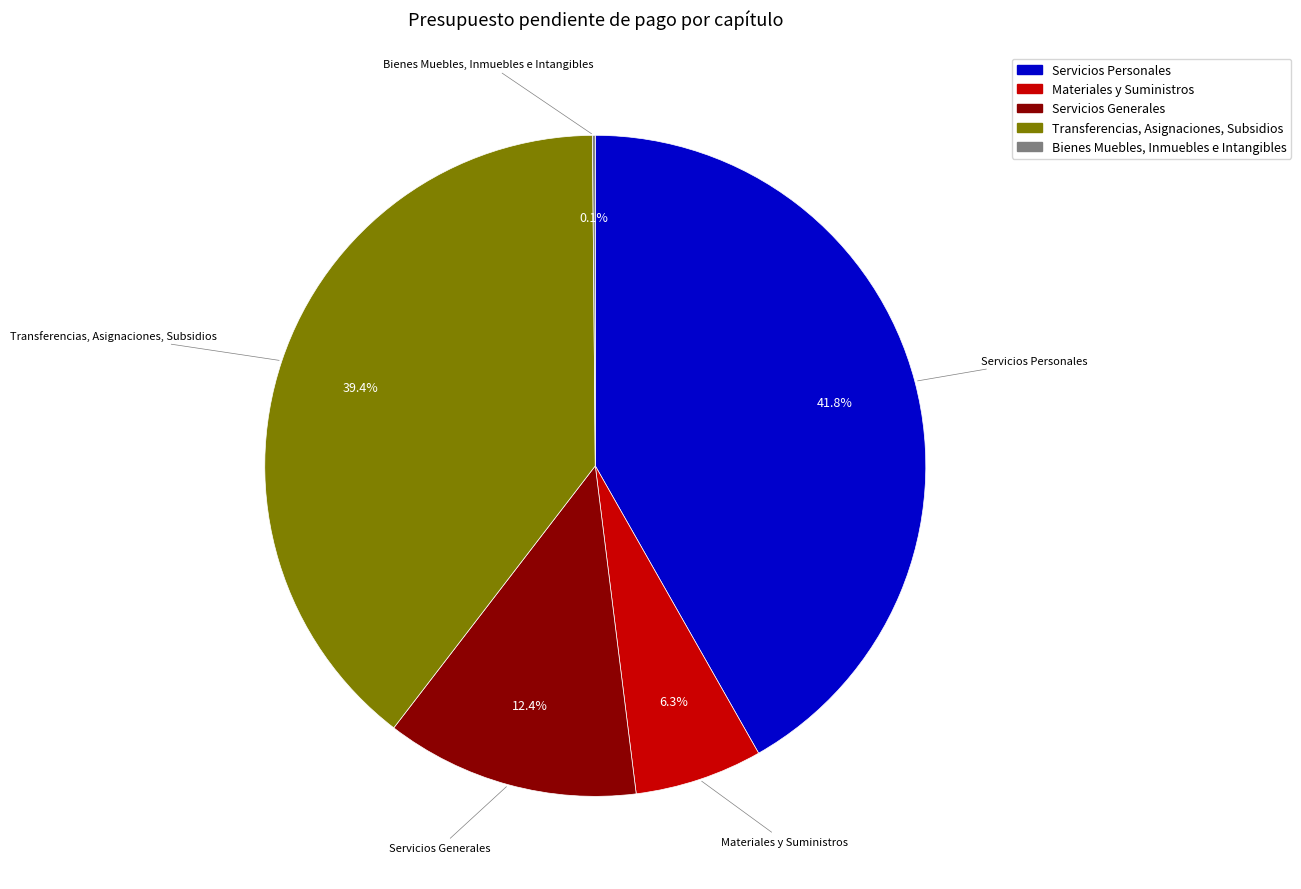

Is there any slice that represents more than half of the pie?

No